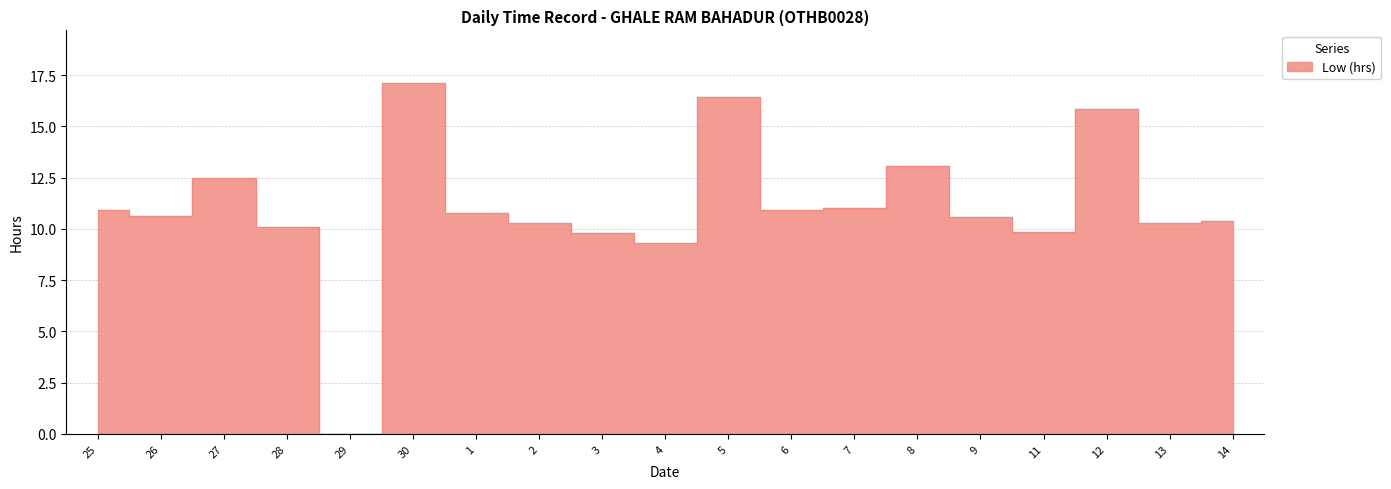

The value at 2 is 10.3. True or false?

True